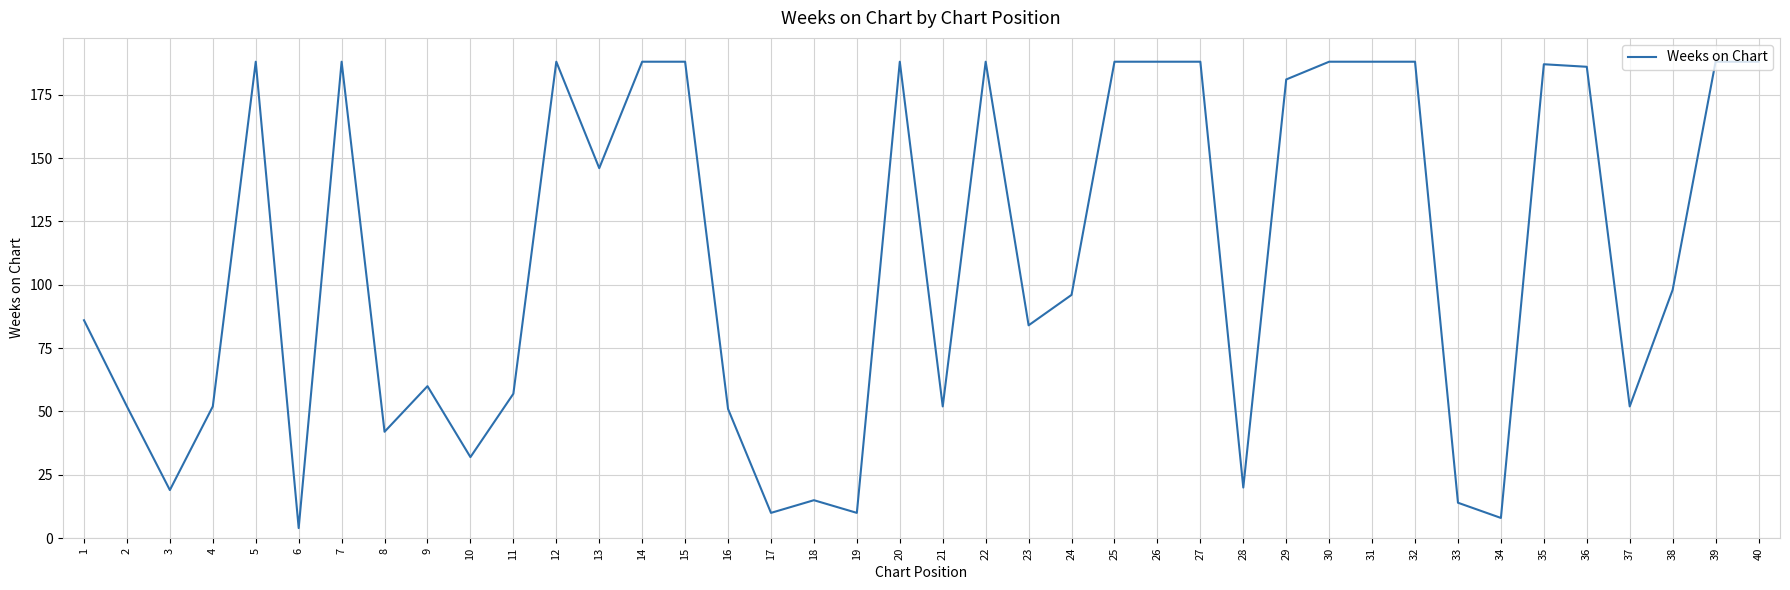

Between 36 and 1, which is larger?

36